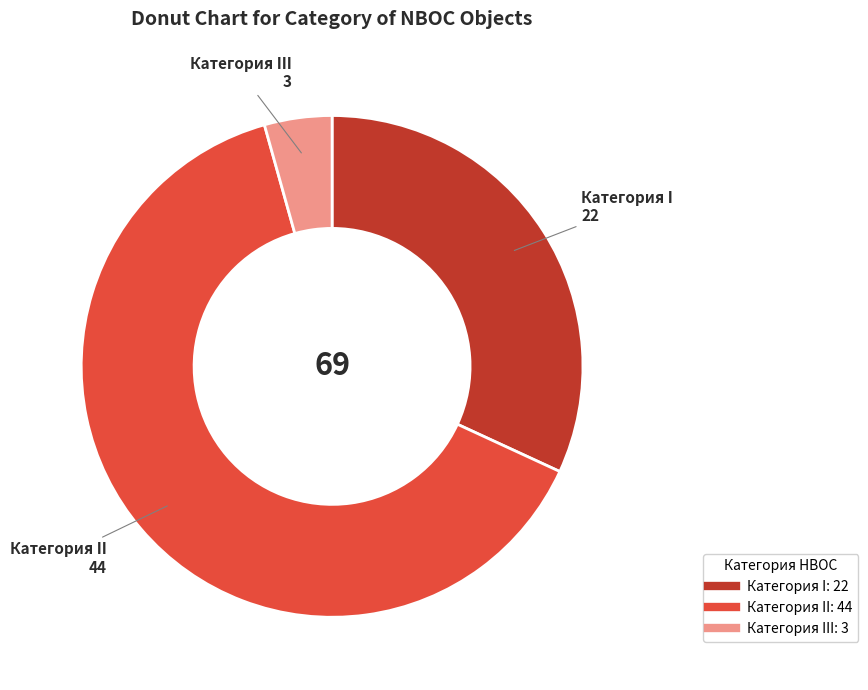

Is there any slice that represents more than half of the pie?

Yes